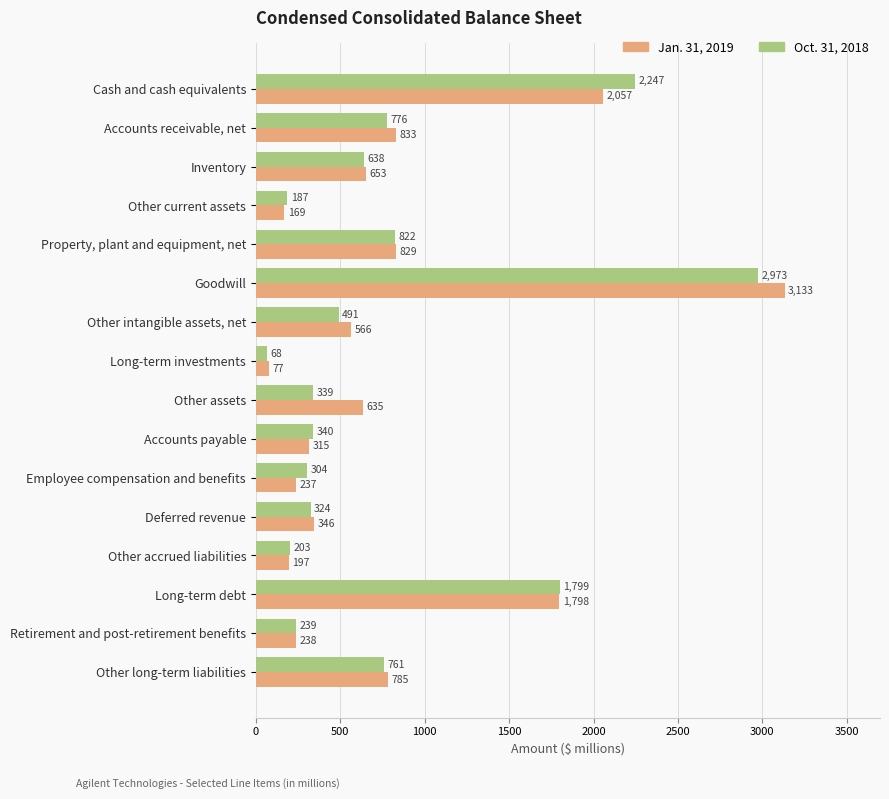

What is the total value across all series at Deferred revenue?

670